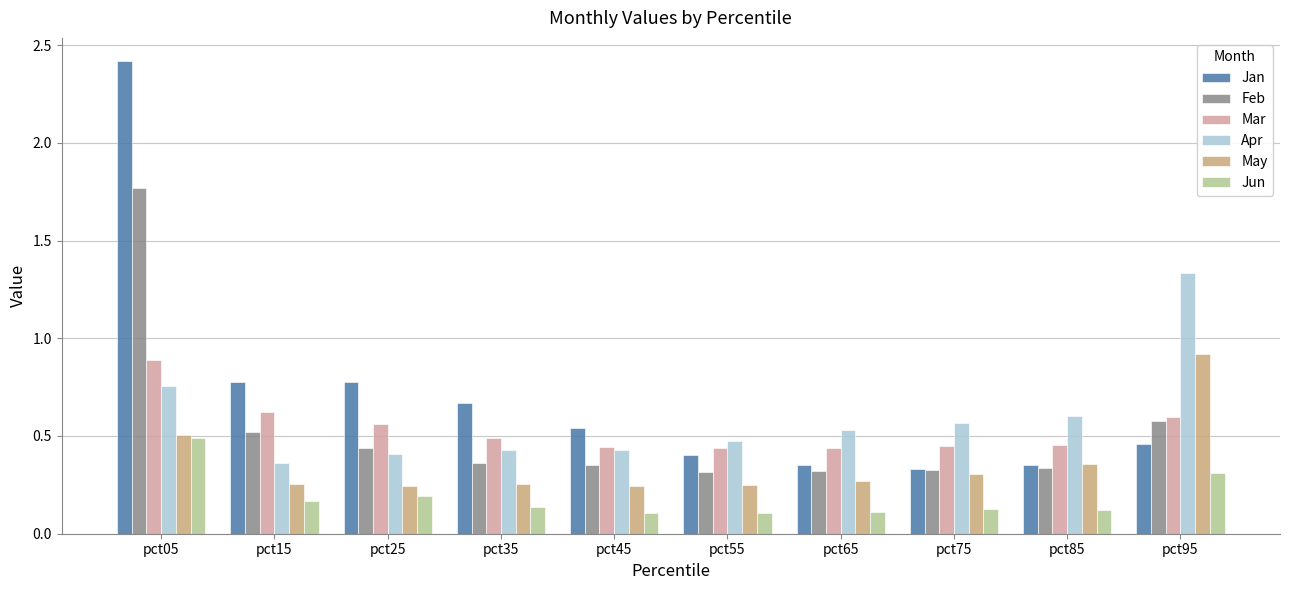

Which series has the widest spread of values?

Jan